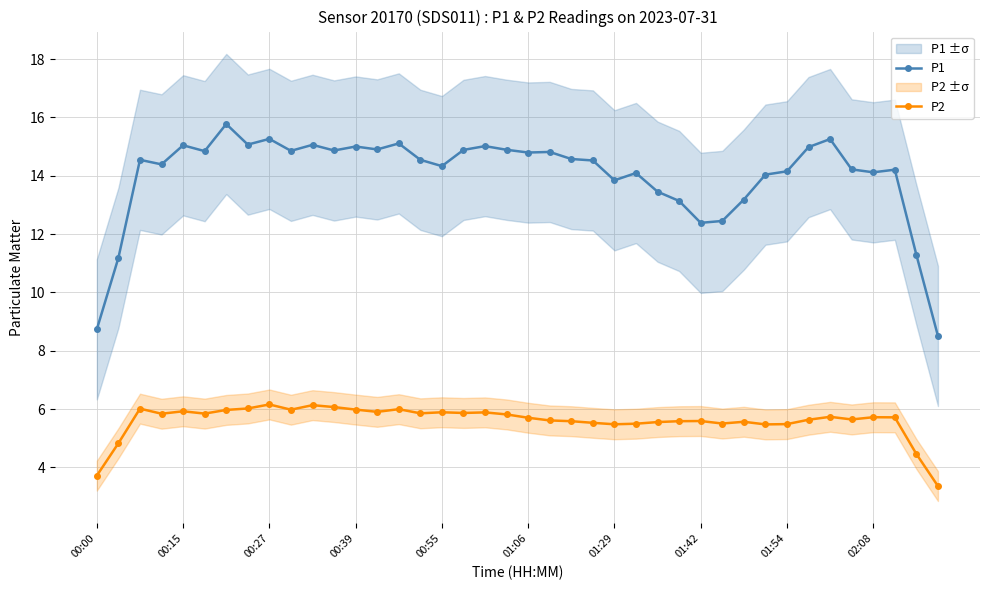

What is the value of the P2 point at the 17th from the left?

5.9